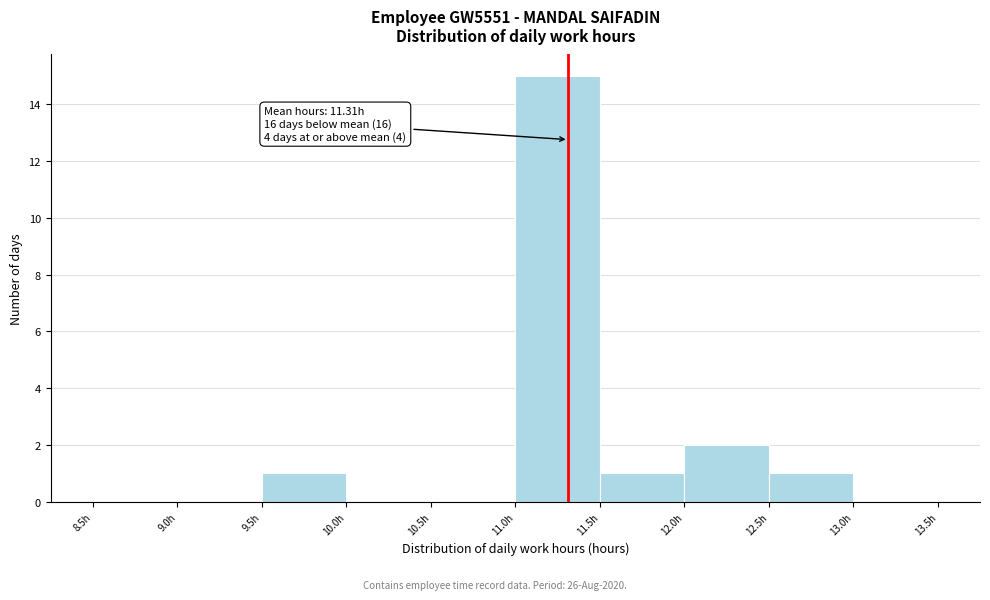

Which range on the x-axis has the tallest bar?

11.0 to 11.5